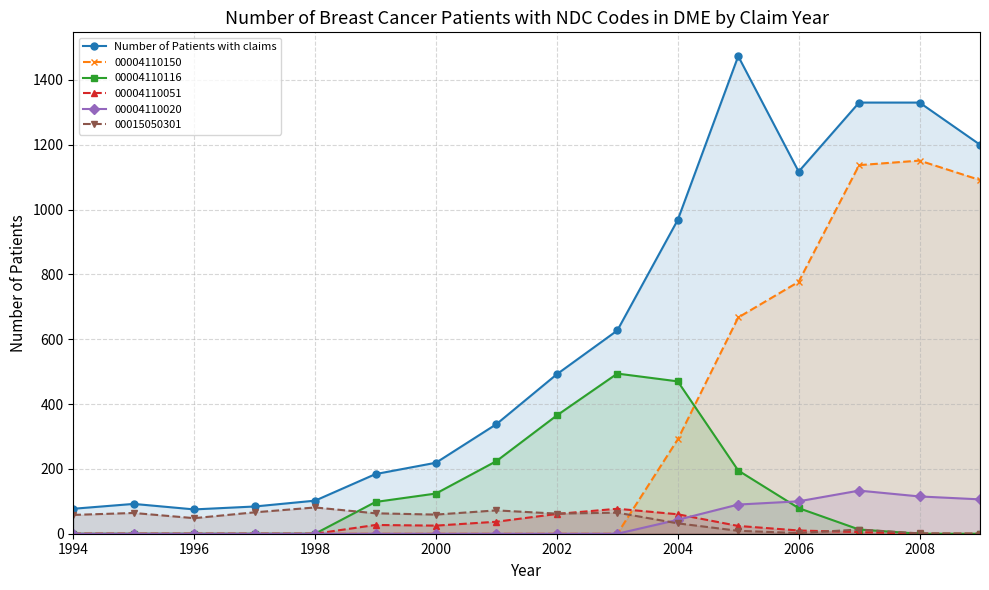

Which series has the largest range (max minus min)?

Number of Patients with claims